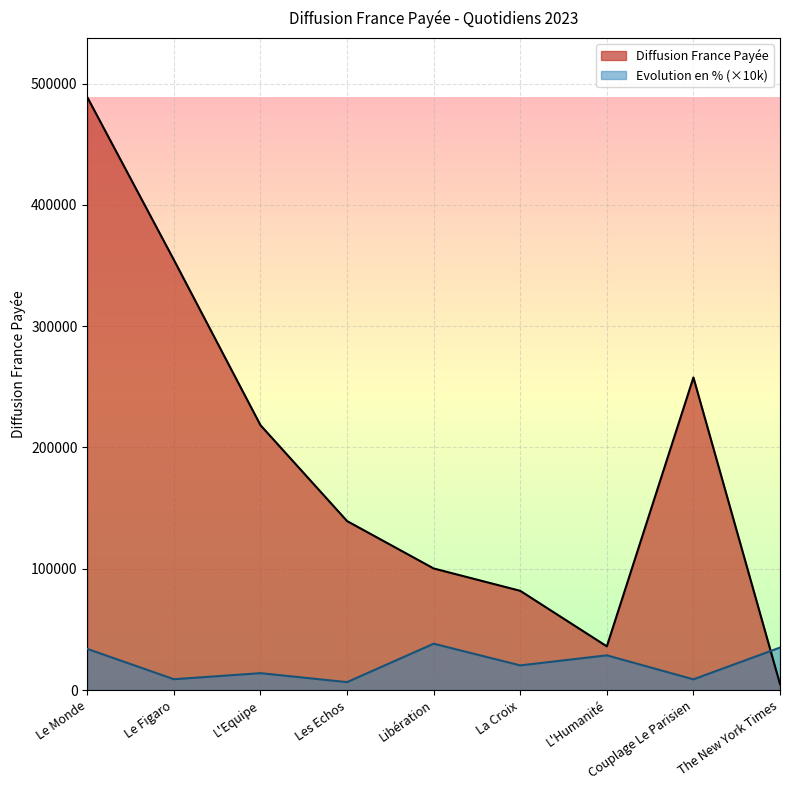

How many data points are less than 139315?

4